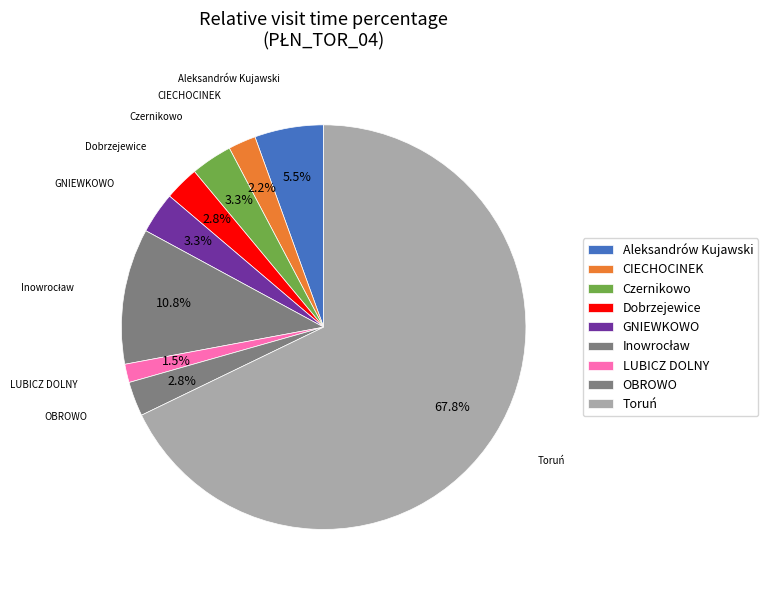

What is the largest slice in the pie chart?

TORUŃ